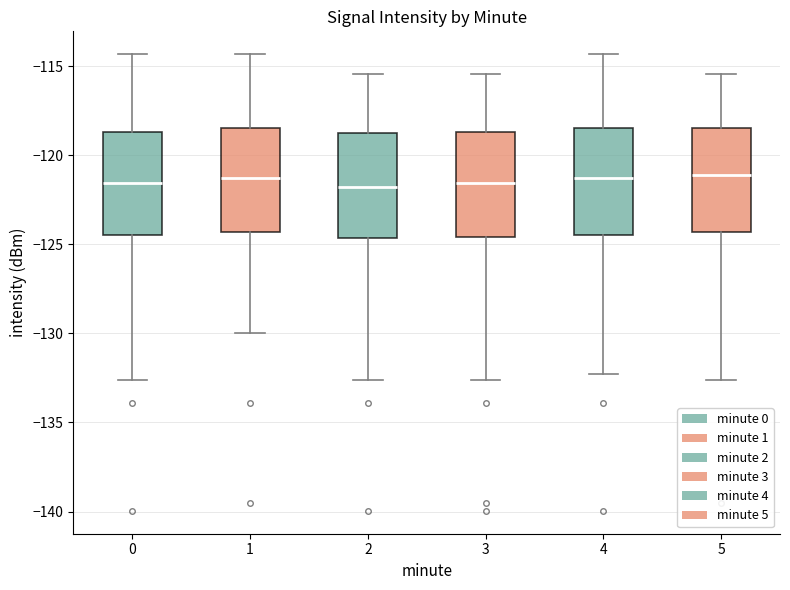

Reading left to right, read every box against the y-axis: the position of its median line, the range the box covers, and the ends of its whiskers. The values are not printed on the chart, so give them approximately, as read against the axis.

0: median -121.5, box -124.5 to -118.5, whiskers -132.5 to -114.5
1: median -121.5, box -124.5 to -118.5, whiskers -130.0 to -114.5
2: median -122.0, box -124.5 to -119.0, whiskers -132.5 to -115.5
3: median -121.5, box -124.5 to -118.5, whiskers -132.5 to -115.5
4: median -121.5, box -124.5 to -118.5, whiskers -132.5 to -114.5
5: median -121.0, box -124.5 to -118.5, whiskers -132.5 to -115.5